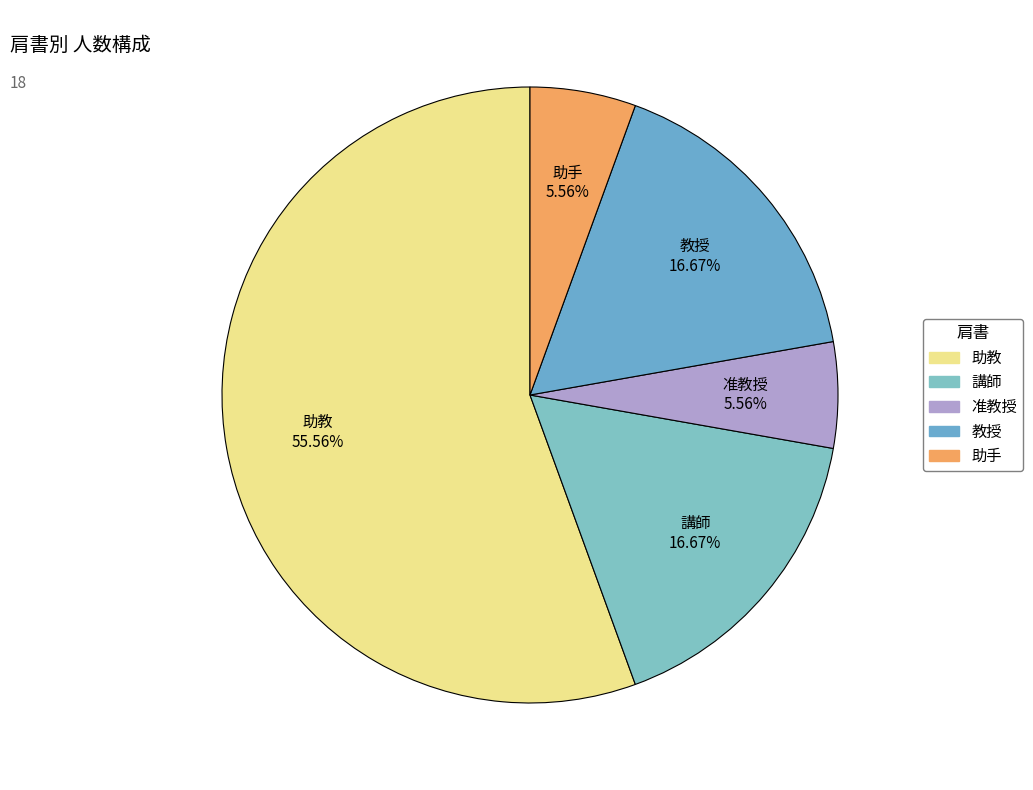

The 助教 slice represents 42% of the pie. True or false?

False